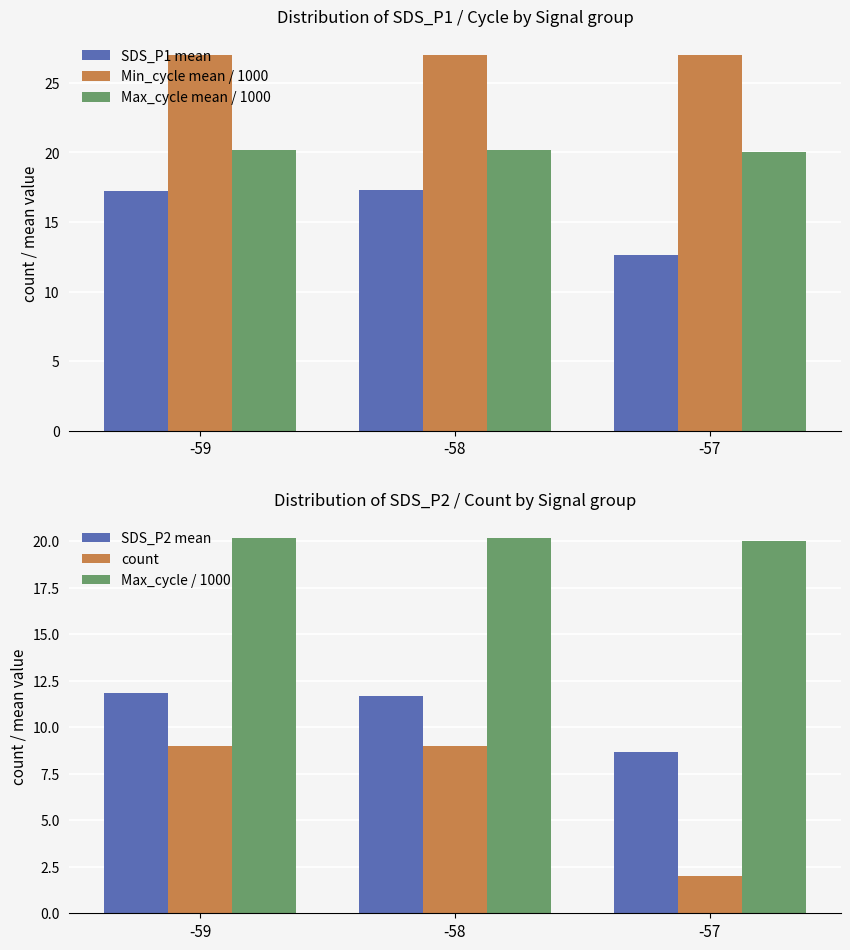

Reading left to right, what are all the values shown in this chart?

SDS_P1 mean: -59=17.2	-58=17.3	-57=12.6
Min_cycle mean / 1000: -59=27.0	-58=27.0	-57=27.0
Max_cycle mean / 1000: -59=20.2	-58=20.2	-57=20.0
SDS_P2 mean: -59=11.9	-58=11.7	-57=8.7
count: -59=9.0	-58=9.0	-57=2.0
Max_cycle / 1000: -59=20.2	-58=20.2	-57=20.0